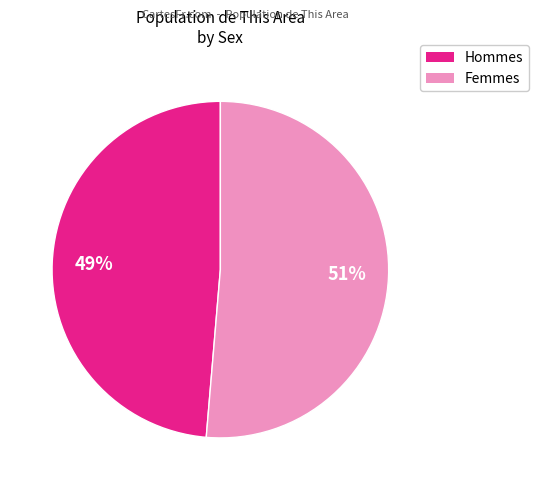

To the nearest percent, what is the average slice percentage?

50%